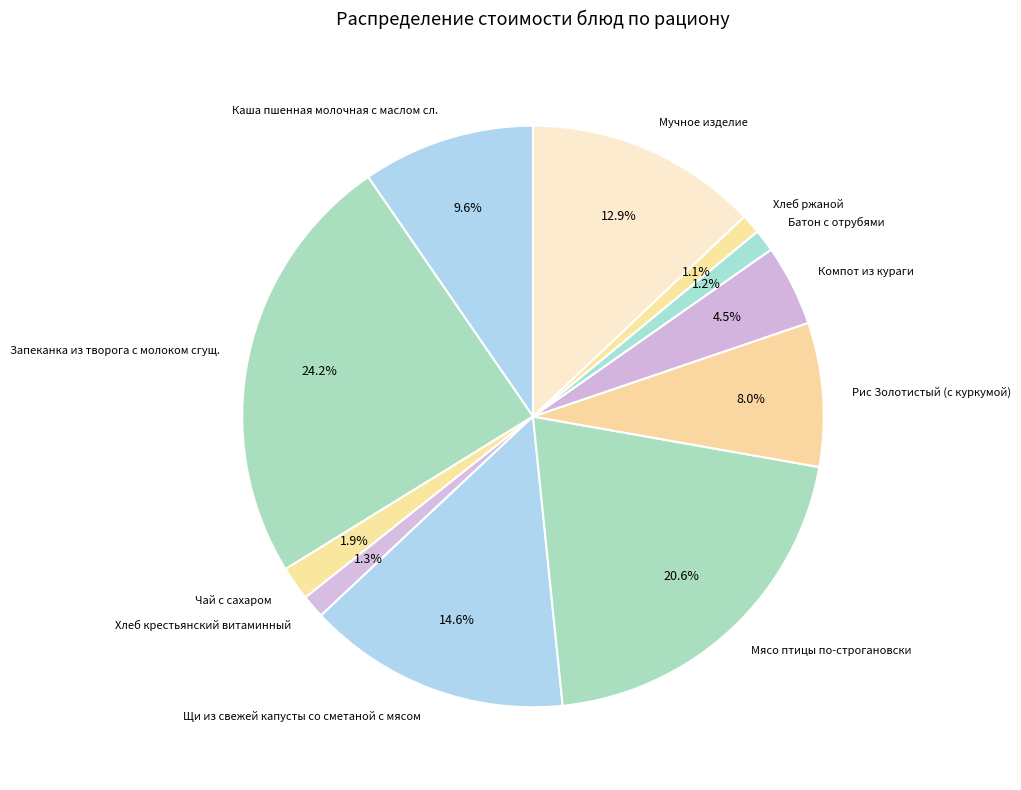

To the nearest percent, what percentage of the pie is Щи из свежей капусты со сметаной с мясом?

15%